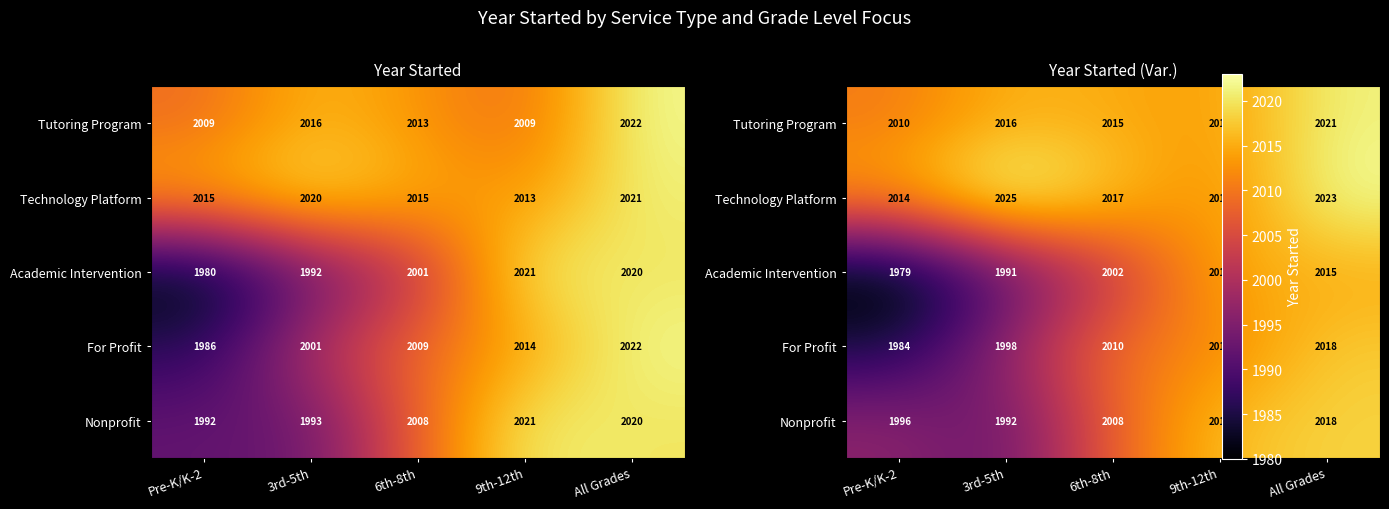

True or false: For Profit has a value of 3484.0 at 6th-8th.

False